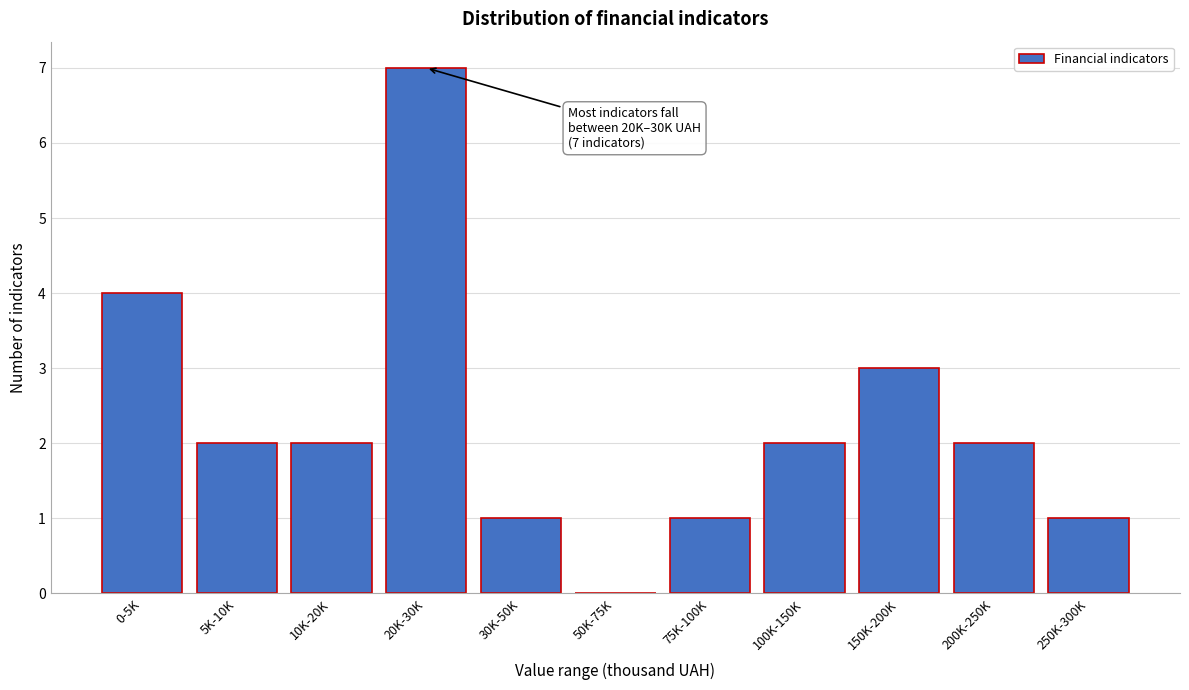

Reading right to left, list all the values displayed in this chart.

250K-300K=1	200K-250K=2	150K-200K=3	100K-150K=2	75K-100K=1	50K-75K=0	30K-50K=1	20K-30K=7	10K-20K=2	5K-10K=2	0-5K=4